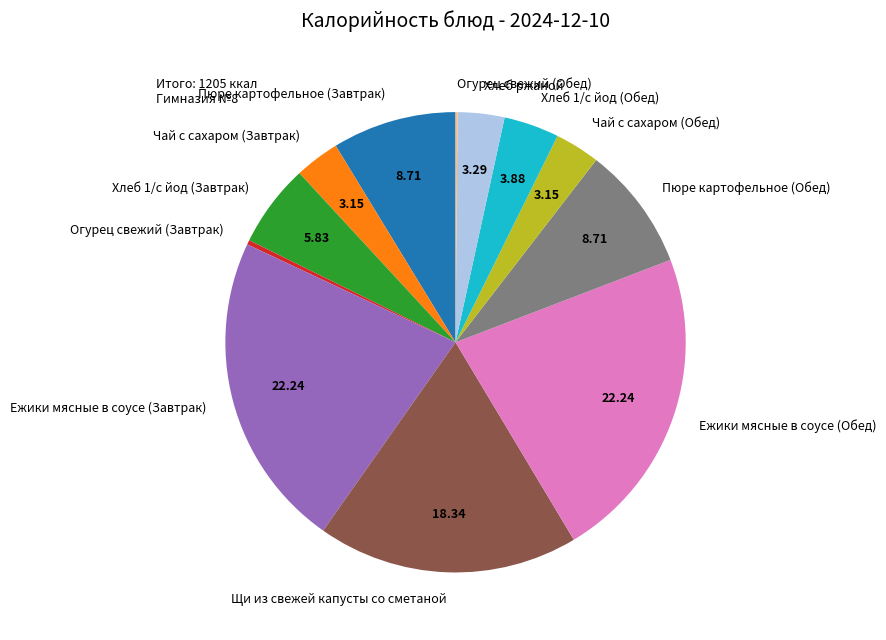

Is the sum of Ежики мясные в соусе (Обед) and Чай с сахаром (Завтрак) greater than half?

No